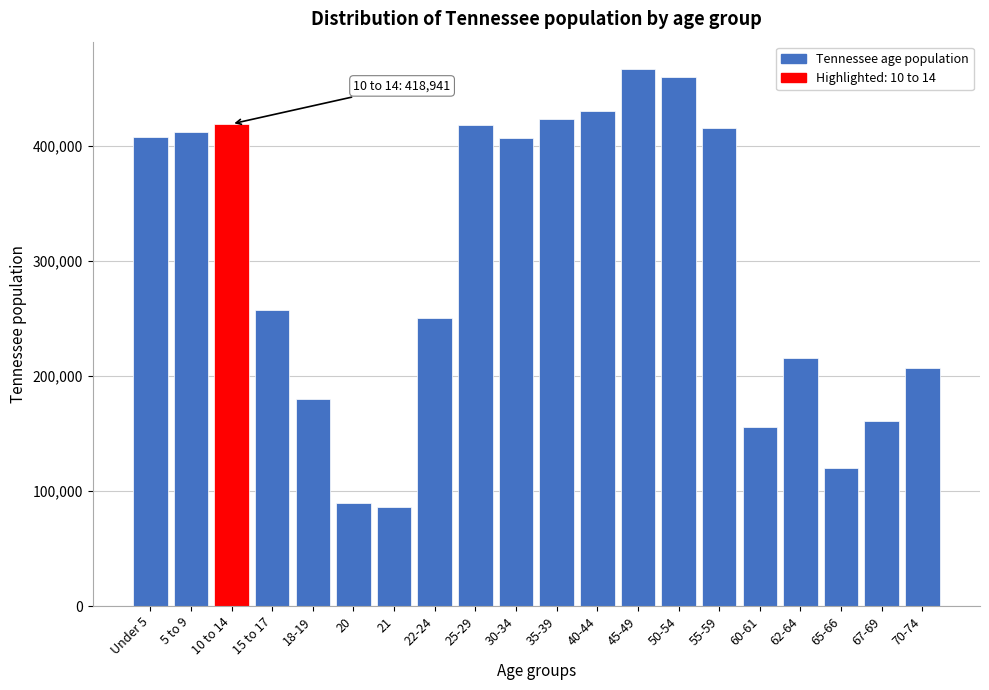

What is the difference between the second highest and minimum values?

372993